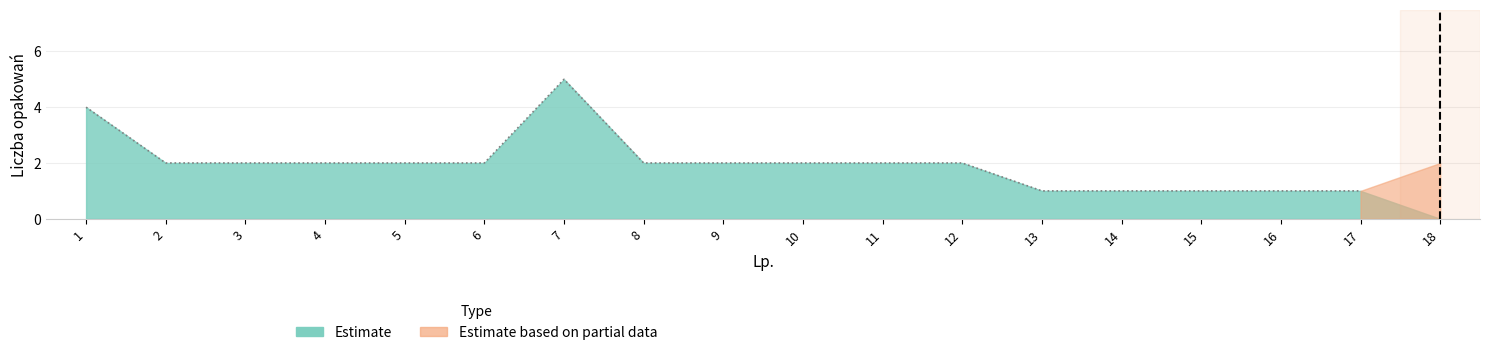

List the labels in order of Estimate value, largest first.

7, 1, 2, 3, 4, 5, 6, 8, 9, 10, 11, 12, 13, 14, 15, 16, 17, 18